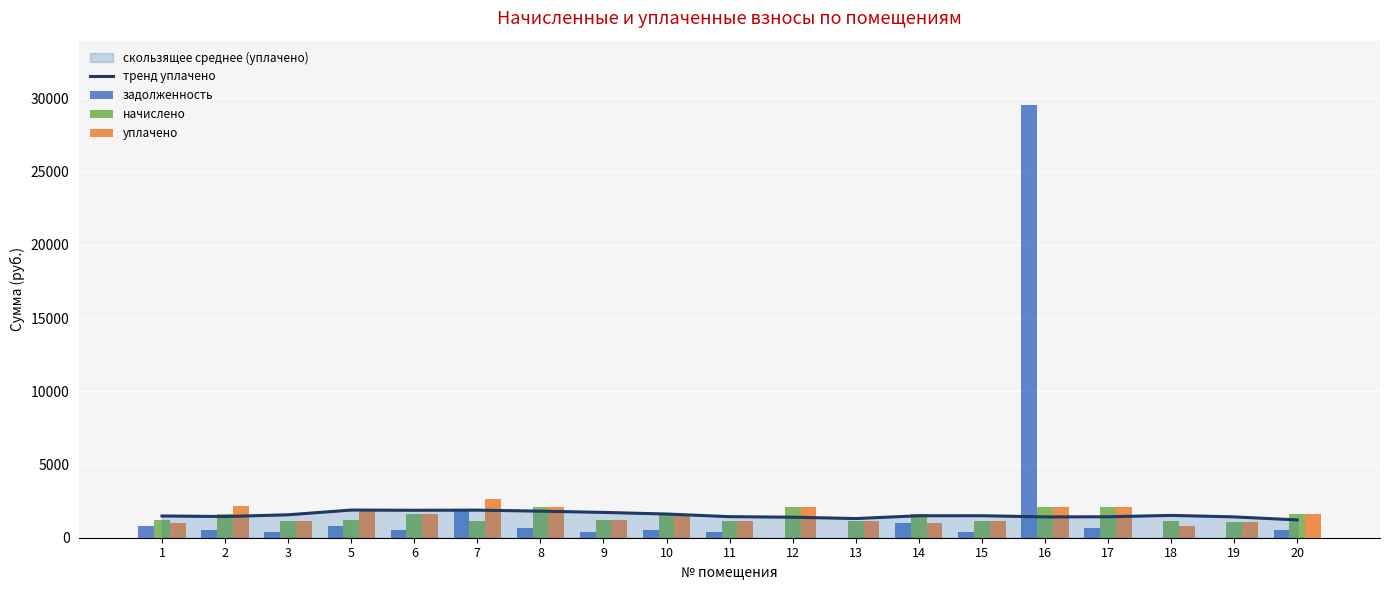

Reading right to left, transcribe all the data shown in this chart.

тренд уплачено: 20=1216.7	19=1422.4	18=1524.3	17=1430.7	16=1423.1	15=1501.3	14=1500.5	13=1307.9	12=1402.3	11=1437.9	10=1618.6	9=1728.8	8=1815.8	7=1883.9	6=1875.1	5=1889.1	3=1566.0	2=1448.2	1=1484.8
задолженность: 20=537.1	19=0.0	18=0.0	17=690.7	16=29515.3	15=381.0	14=1010.4	13=0.0	12=0.0	11=385.9	10=538.5	9=394.5	8=689.5	7=1852.7	6=530.9	5=768.2	3=379.8	2=534.6	1=822.1
начислено: 20=1611.2	19=1043.4	18=1161.4	17=2072.1	16=2083.2	15=1143.0	14=1596.5	13=1165.1	12=2068.4	11=1157.7	10=1614.9	9=1183.5	8=2068.4	7=1150.3	6=1592.8	5=1187.2	3=1139.3	2=1603.9	1=1183.5
уплачено: 20=1611.2	19=1043.4	18=774.1	17=2072.1	16=2120.7	15=1143.0	14=1005.6	13=1165.0	12=2068.4	11=1157.7	10=1614.9	9=1183.5	8=2068.4	7=2619.6	6=1592.8	5=1955.5	3=1139.3	2=2138.5	1=1003.8